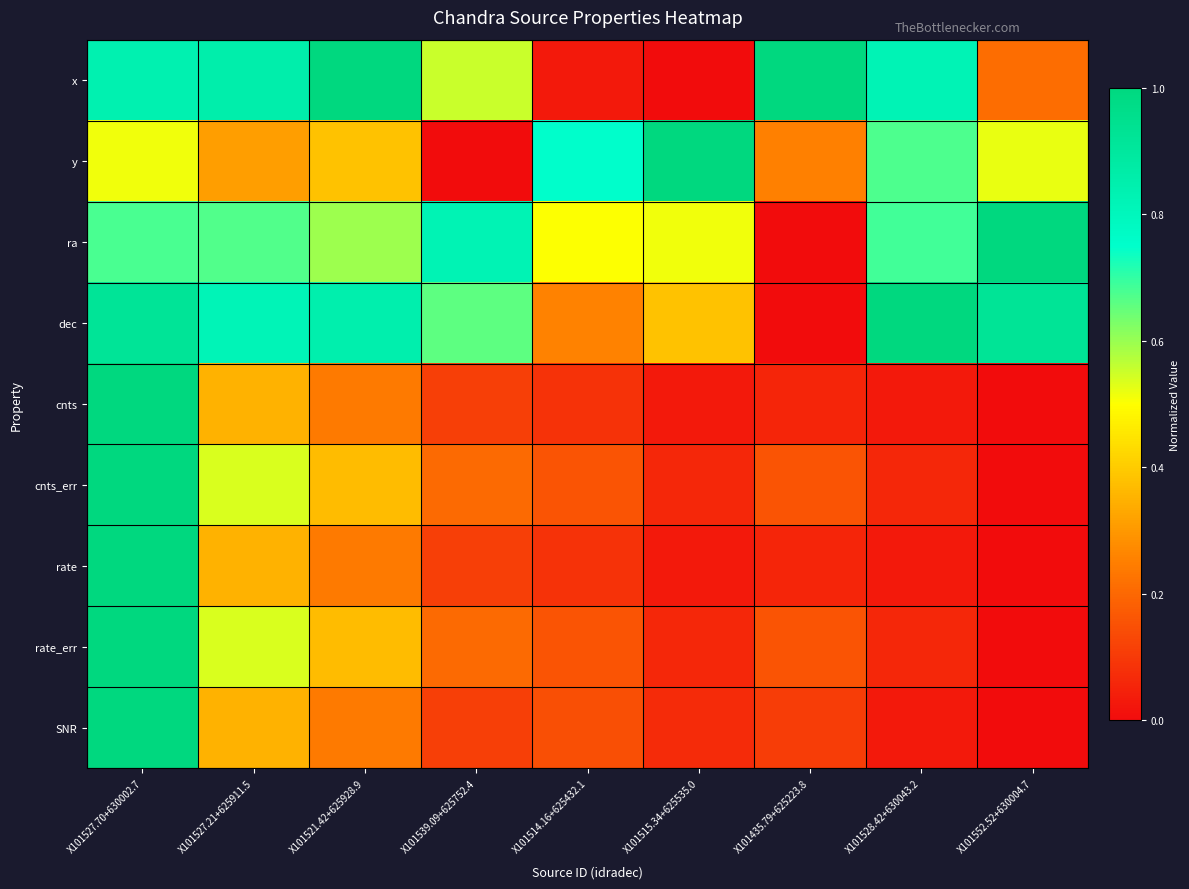

Reading left to right, transcribe all the data shown in this chart.

x: X101527.70+630002.7=0.8	X101527.21+625911.5=0.9	X101521.42+625928.9=1.0	X101539.09+625752.4=0.6	X101514.16+625432.1=0.0	X101515.34+625535.0=0.0	X101435.79+625223.8=1.0	X101528.42+630043.2=0.8	X101552.52+630004.7=0.2
y: X101527.70+630002.7=0.5	X101527.21+625911.5=0.3	X101521.42+625928.9=0.4	X101539.09+625752.4=0.0	X101514.16+625432.1=0.8	X101515.34+625535.0=1.0	X101435.79+625223.8=0.3	X101528.42+630043.2=0.7	X101552.52+630004.7=0.5
ra: X101527.70+630002.7=0.7	X101527.21+625911.5=0.7	X101521.42+625928.9=0.6	X101539.09+625752.4=0.8	X101514.16+625432.1=0.5	X101515.34+625535.0=0.5	X101435.79+625223.8=0.0	X101528.42+630043.2=0.7	X101552.52+630004.7=1.0
dec: X101527.70+630002.7=0.9	X101527.21+625911.5=0.8	X101521.42+625928.9=0.9	X101539.09+625752.4=0.7	X101514.16+625432.1=0.3	X101515.34+625535.0=0.4	X101435.79+625223.8=0.0	X101528.42+630043.2=1.0	X101552.52+630004.7=0.9
cnts: X101527.70+630002.7=1.0	X101527.21+625911.5=0.4	X101521.42+625928.9=0.2	X101539.09+625752.4=0.1	X101514.16+625432.1=0.1	X101515.34+625535.0=0.0	X101435.79+625223.8=0.1	X101528.42+630043.2=0.0	X101552.52+630004.7=0.0
cnts_err: X101527.70+630002.7=1.0	X101527.21+625911.5=0.5	X101521.42+625928.9=0.4	X101539.09+625752.4=0.2	X101514.16+625432.1=0.2	X101515.34+625535.0=0.1	X101435.79+625223.8=0.2	X101528.42+630043.2=0.1	X101552.52+630004.7=0.0
rate: X101527.70+630002.7=1.0	X101527.21+625911.5=0.4	X101521.42+625928.9=0.2	X101539.09+625752.4=0.1	X101514.16+625432.1=0.1	X101515.34+625535.0=0.0	X101435.79+625223.8=0.1	X101528.42+630043.2=0.0	X101552.52+630004.7=0.0
rate_err: X101527.70+630002.7=1.0	X101527.21+625911.5=0.5	X101521.42+625928.9=0.4	X101539.09+625752.4=0.2	X101514.16+625432.1=0.2	X101515.34+625535.0=0.1	X101435.79+625223.8=0.2	X101528.42+630043.2=0.1	X101552.52+630004.7=0.0
SNR: X101527.70+630002.7=1.0	X101527.21+625911.5=0.4	X101521.42+625928.9=0.2	X101539.09+625752.4=0.1	X101514.16+625432.1=0.1	X101515.34+625535.0=0.1	X101435.79+625223.8=0.1	X101528.42+630043.2=0.0	X101552.52+630004.7=0.0